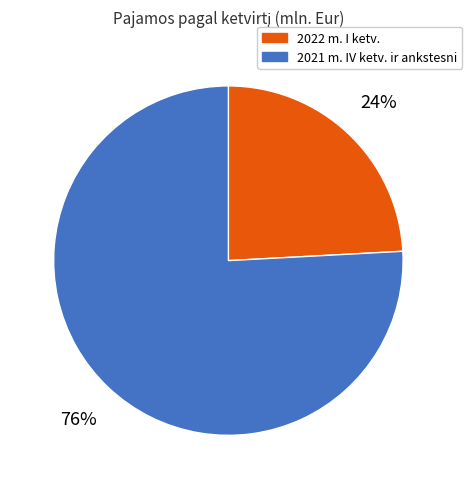

To the nearest percent, what percentage of the pie is 2022 m. I ketv.?

24%